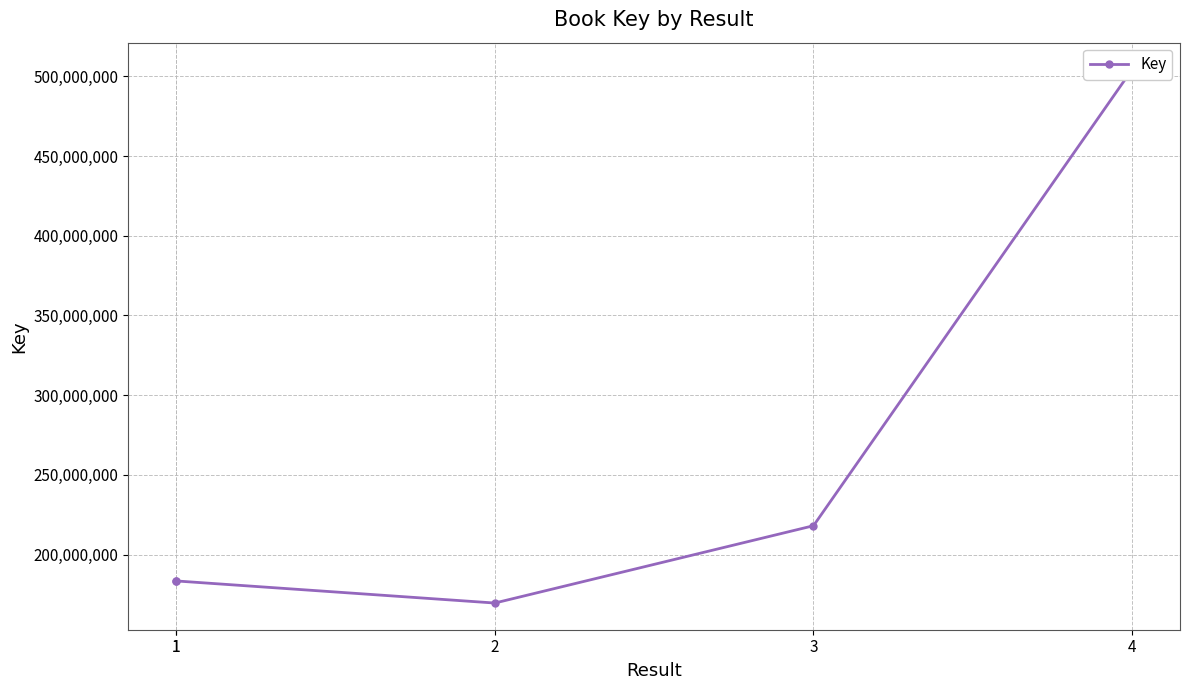

What is the maximum value shown in the chart?

504353018